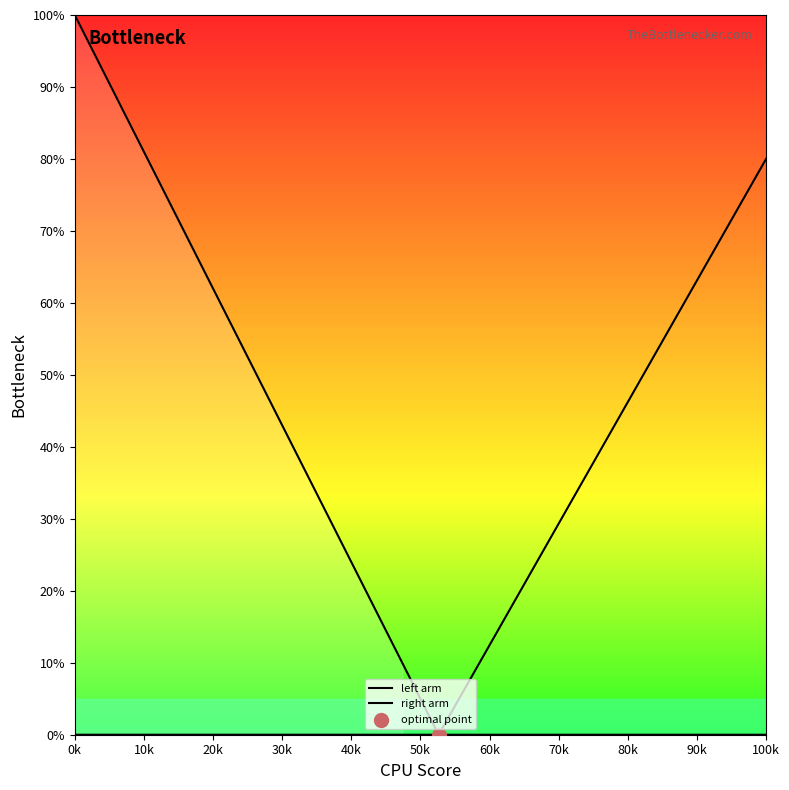

Is the value of right arm at 15 greater than the value of left arm at 18?

Yes